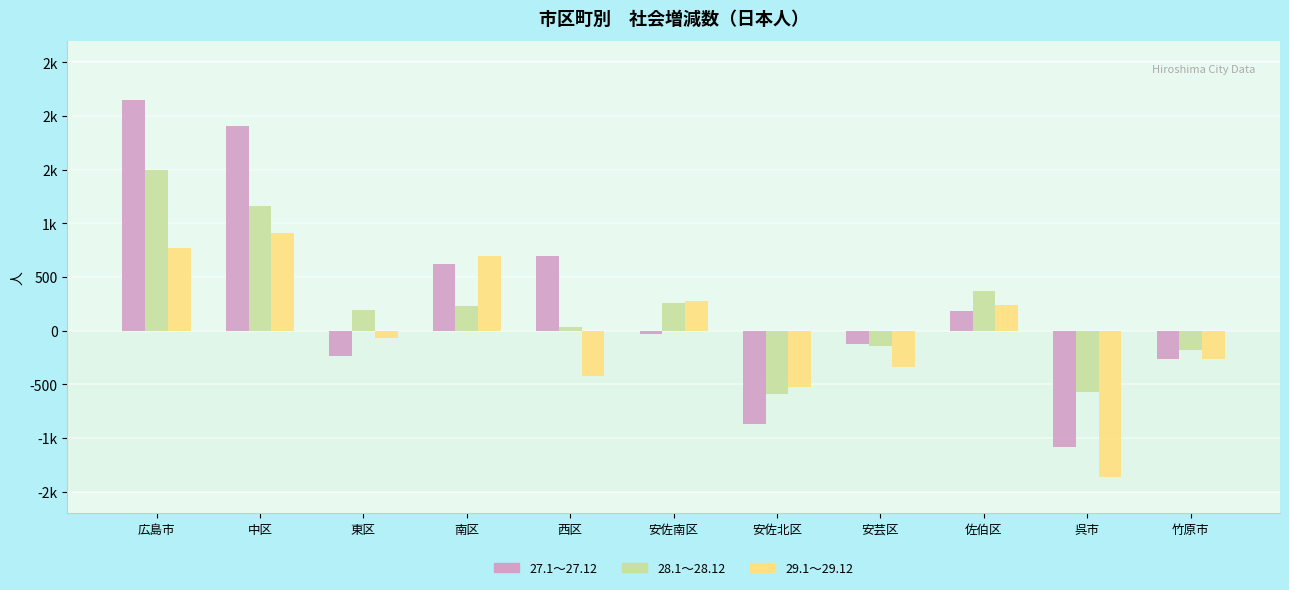

What is the sum of all 27.1～27.12 values?

2962